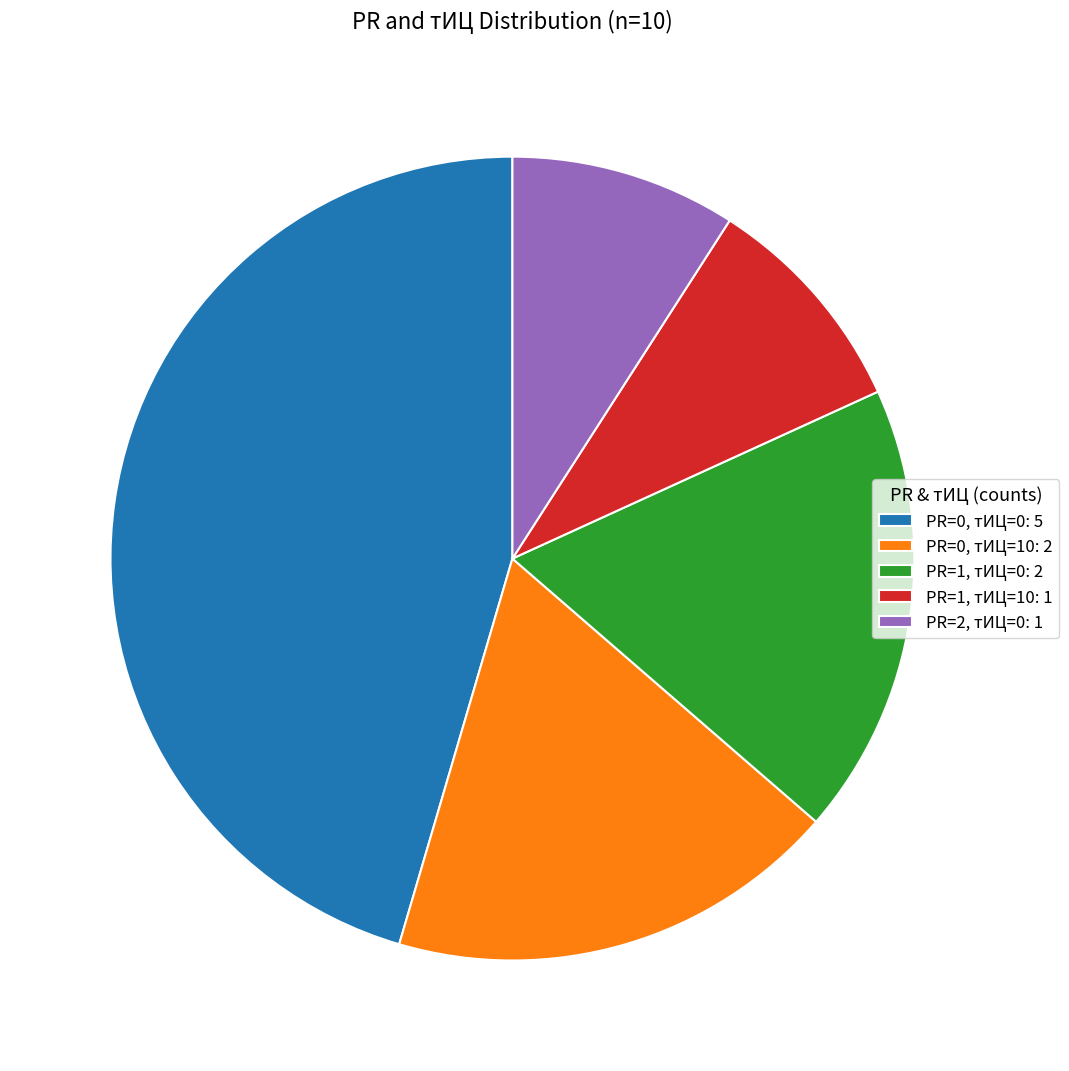

Is PR=0, тИЦ=10 the majority of the pie?

No